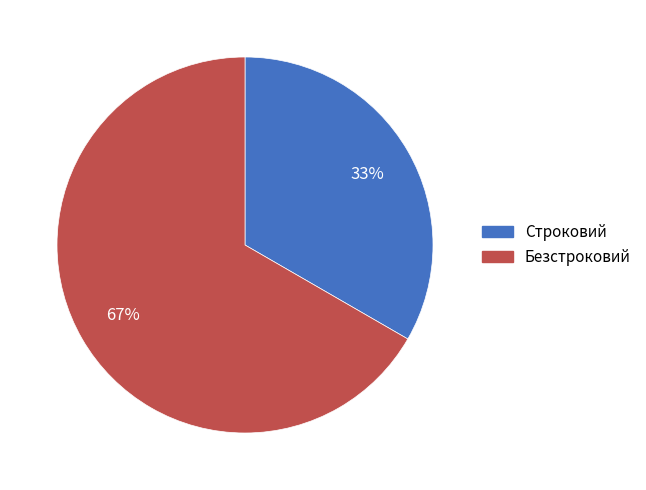

Which category has the smallest portion of the pie?

Строковий